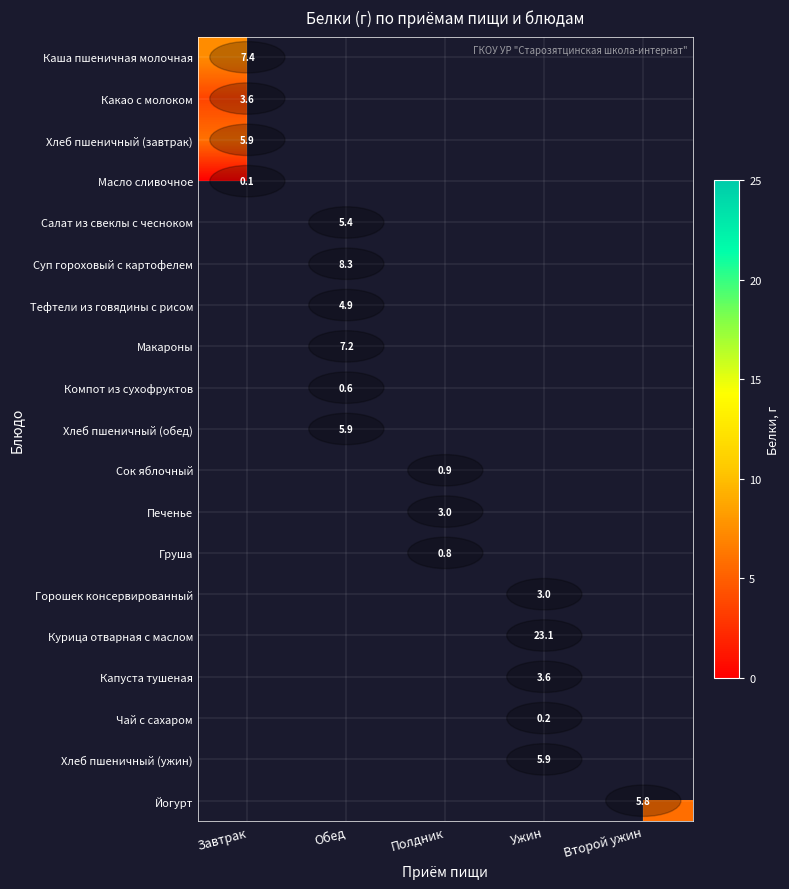

Is the value of Хлеб пшеничный (завтрак) at Второй ужин greater than the value of Печенье at Ужин?

No